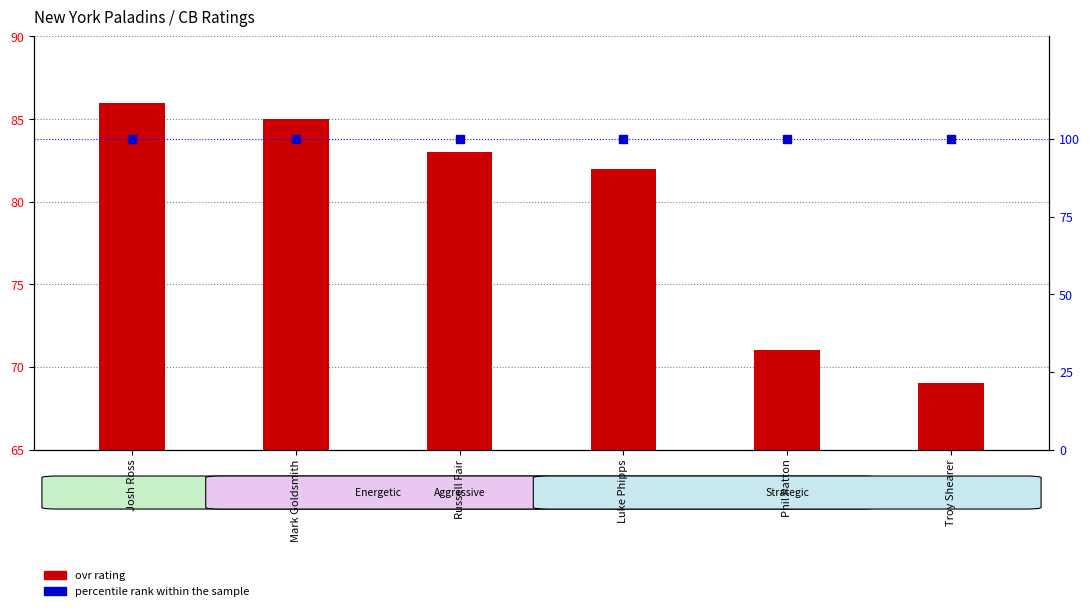

What is the total value across all series at Troy Shearer?

169